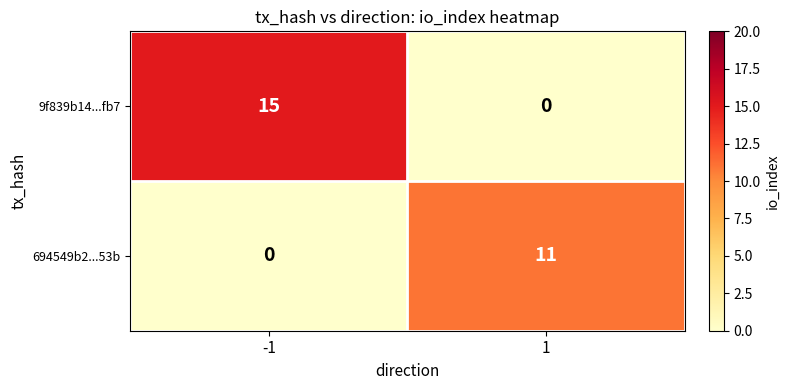

What is the total value across all series at -1?

15